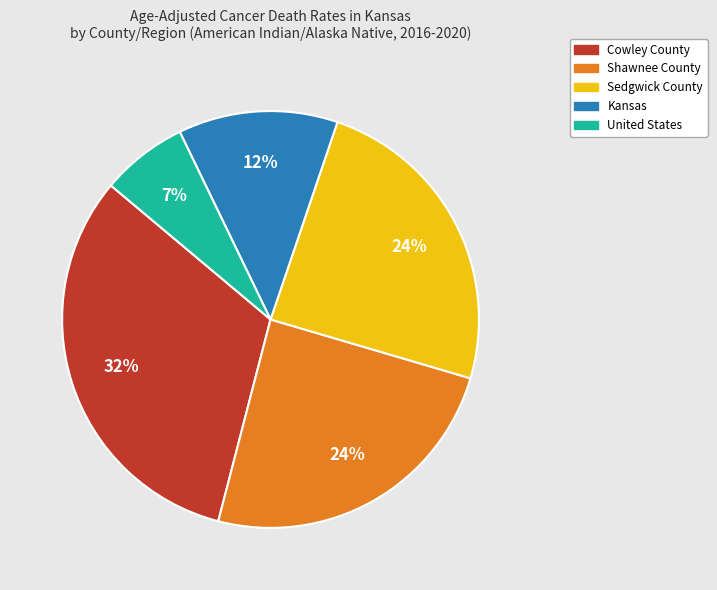

Which category has the biggest portion of the pie?

Cowley County